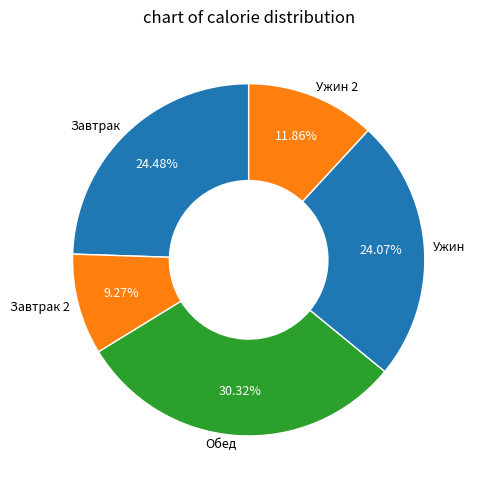

Combined, do Ужин 2 and Завтрак account for over 50%?

No